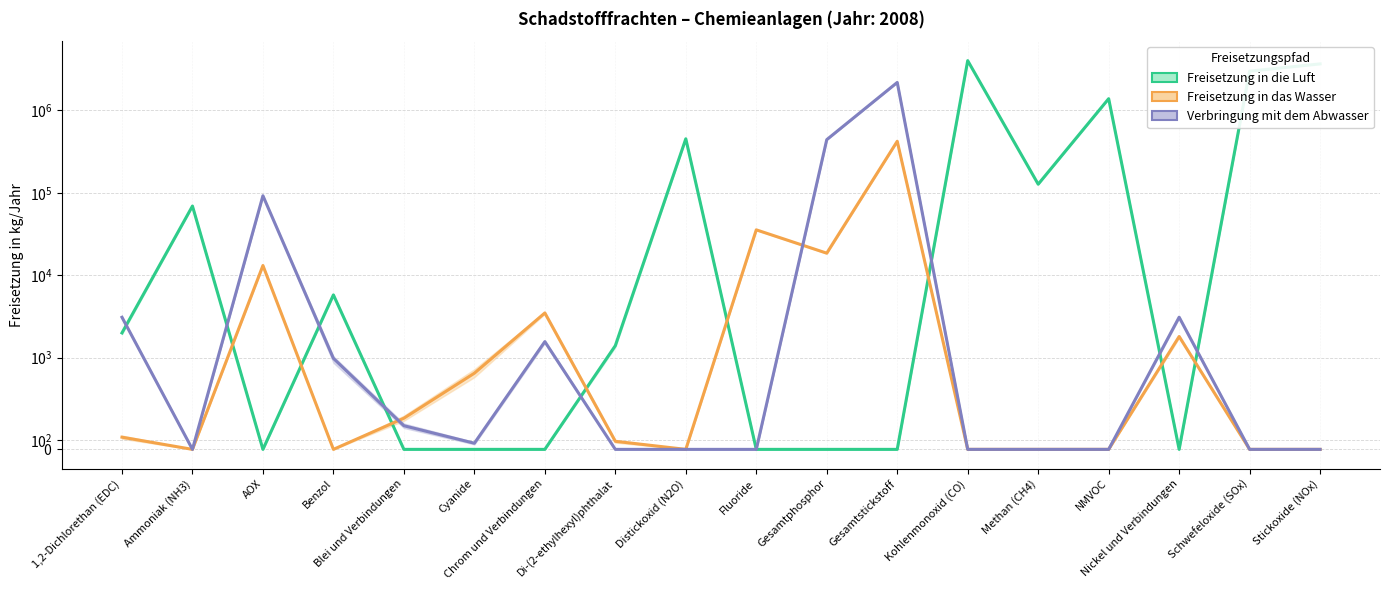

Between which two adjacent categories do Verbringung mit dem Abwasser and Freisetzung in das Wasser first intersect?

Benzol and Blei und Verbindungen